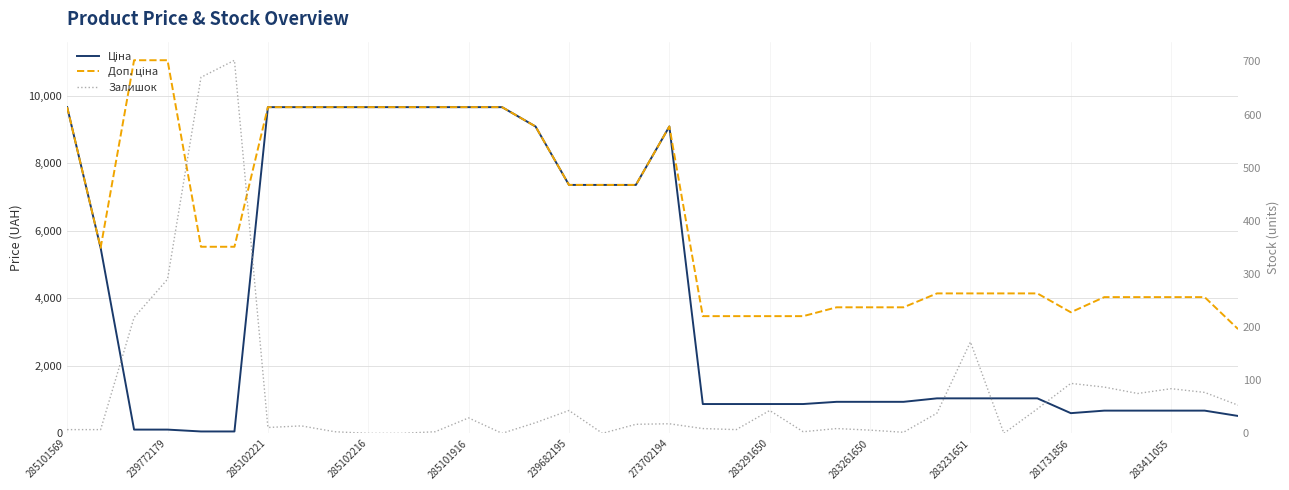

The Доп. ціна series shows 7360.2 at 239682195. True or false?

True